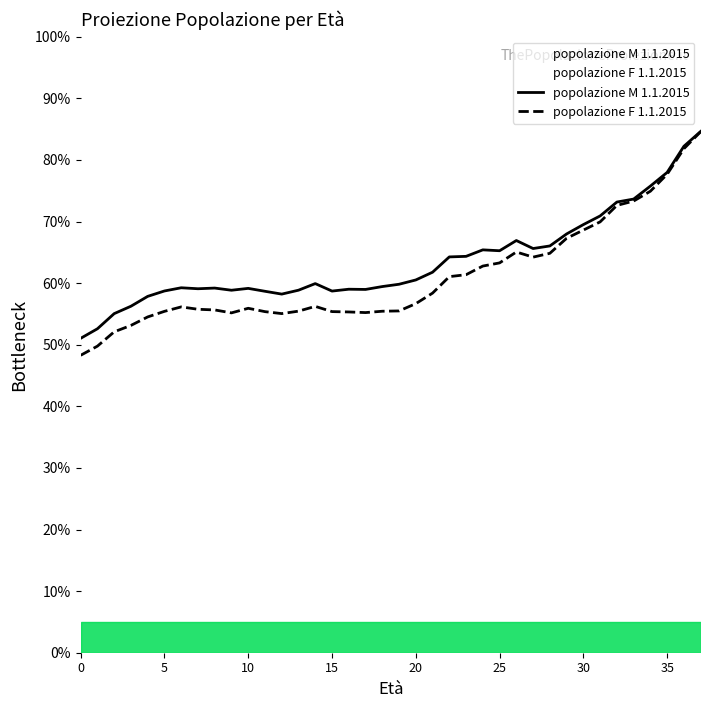

What is the minimum value shown in the chart?

48.3